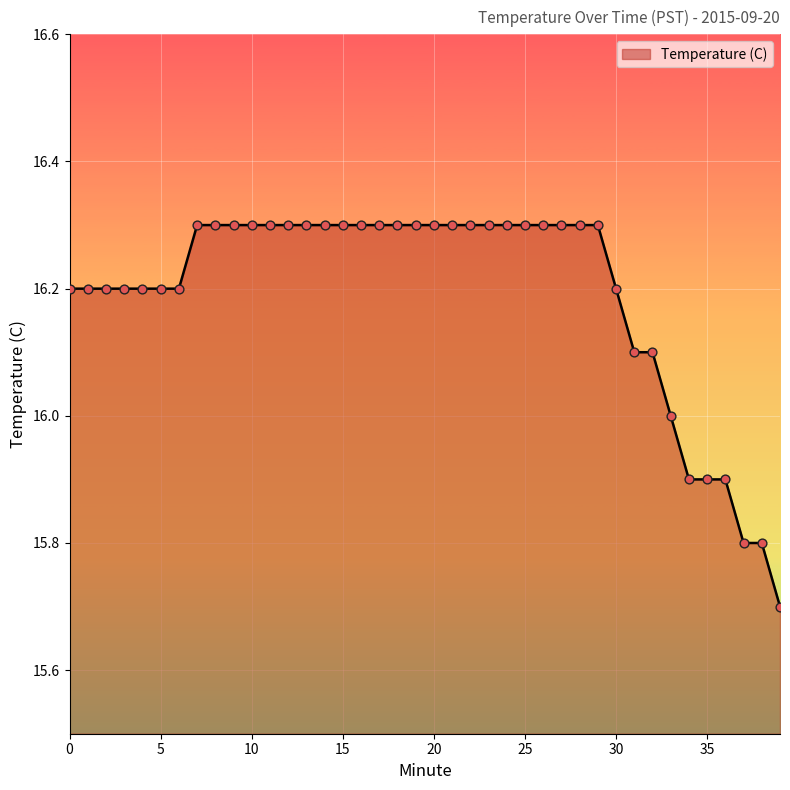

What is the smallest value displayed?

15.7